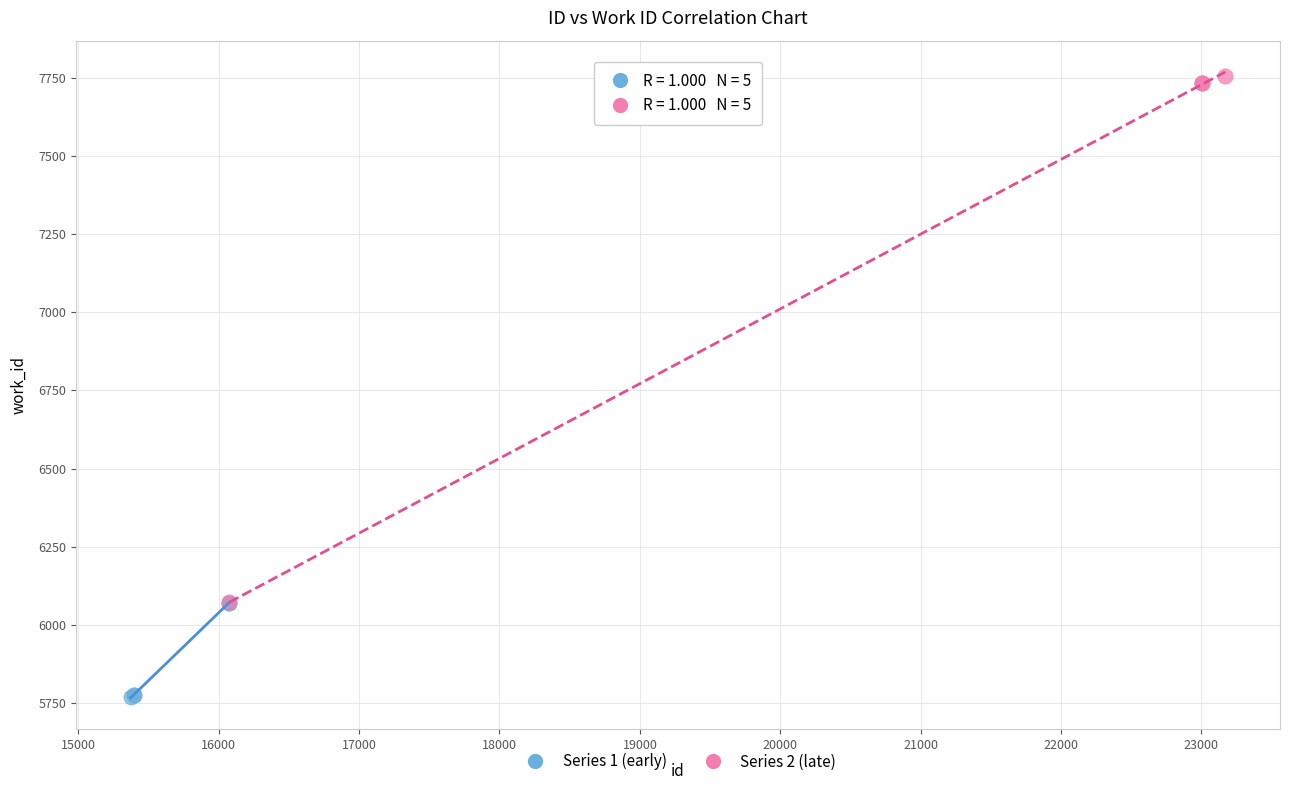

Which series has the largest Y range (max minus min)?

Series 2 (late)